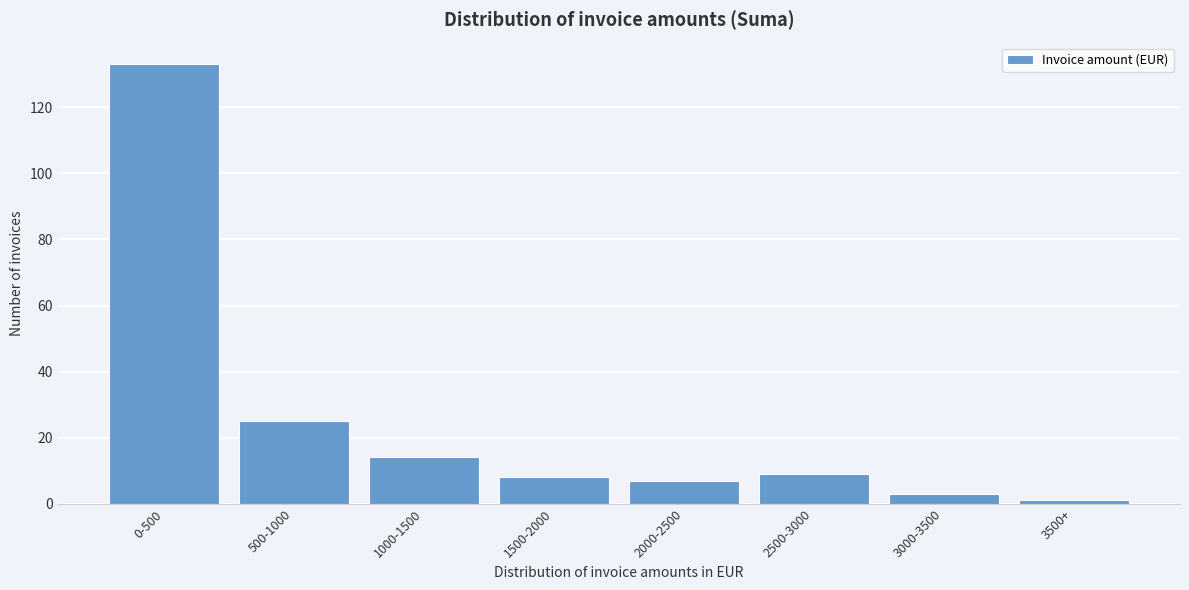

Reading right to left, extract all data points from this chart.

3500+=1	3000-3500=3	2500-3000=9	2000-2500=7	1500-2000=8	1000-1500=14	500-1000=25	0-500=133